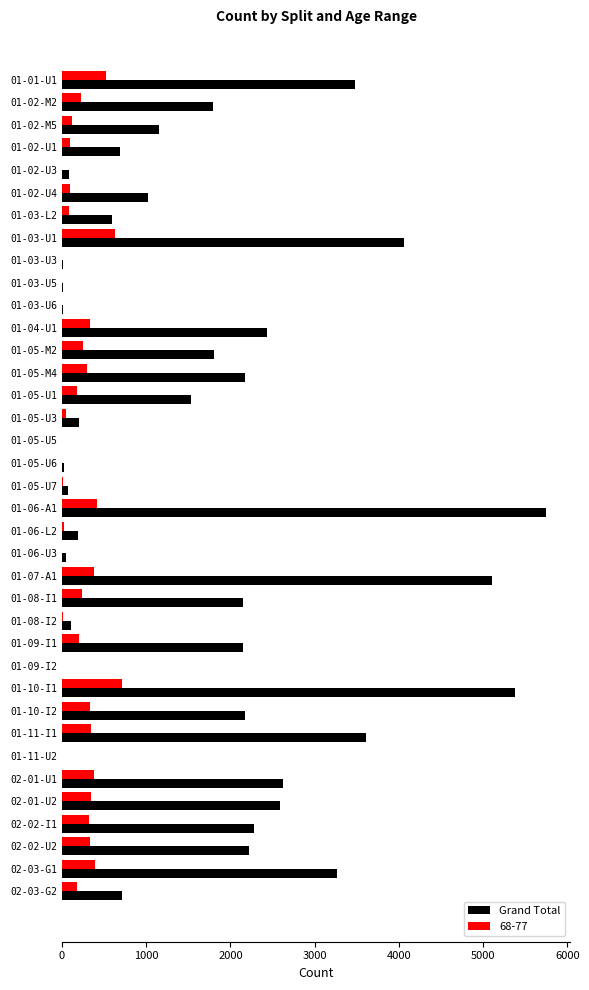

The value of Grand Total at 01-11-I1 is 3612. True or false?

True